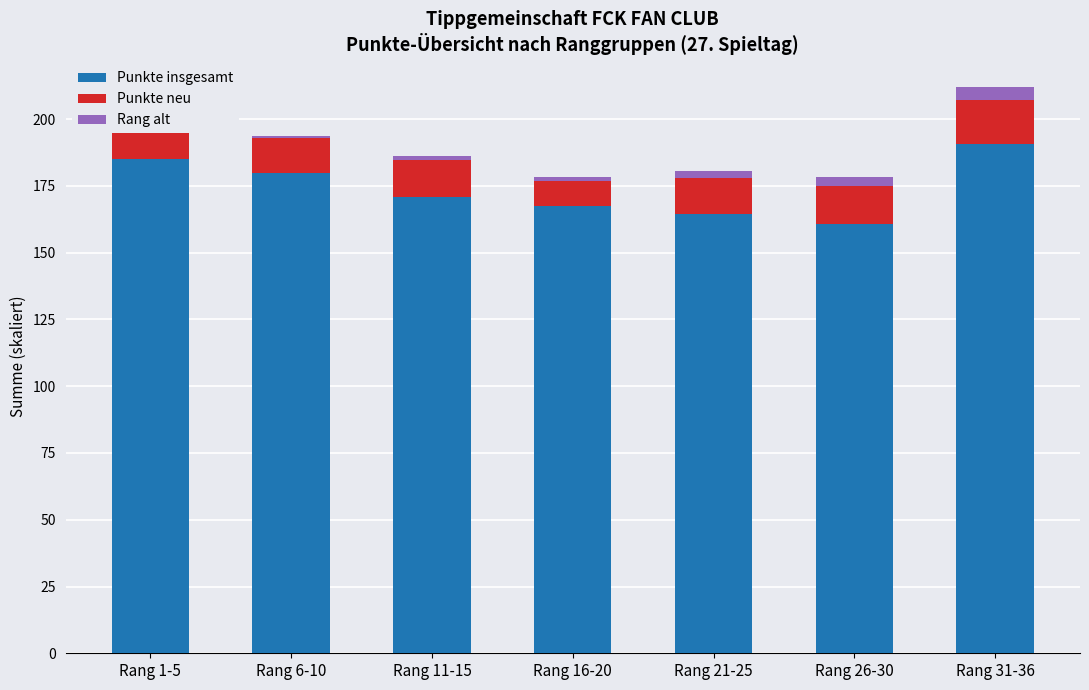

How many groups of bars are there?

7